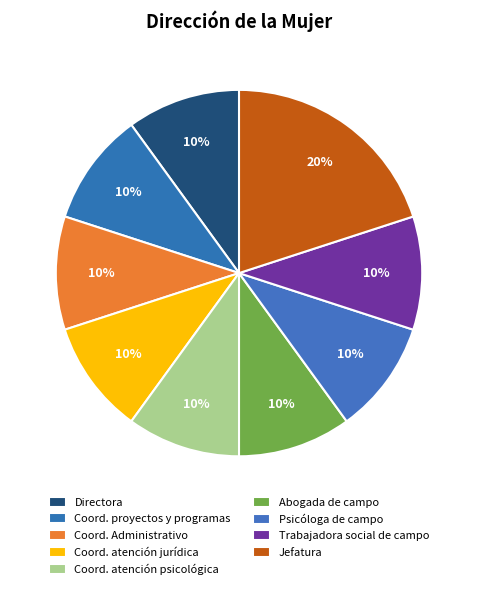

Rank the categories by value from highest to lowest.

Jefatura, Directora, Coordinadora de proyectos y programas, Coordinador Administrativo, Coordinadora de atención jurídica, Coordinadora de atención psicológica, Abogada de campo, Psicóloga de campo, Trabajadora social de campo